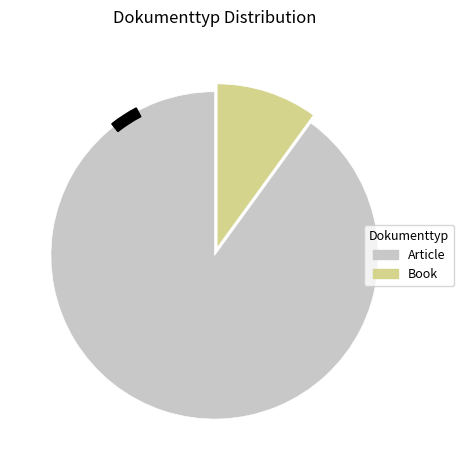

What is the change in value from Article to Book?

-16